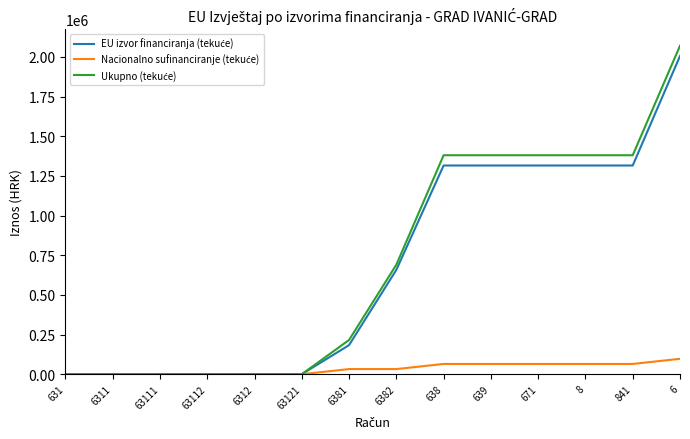

At which category is the sum across all series the highest?

6